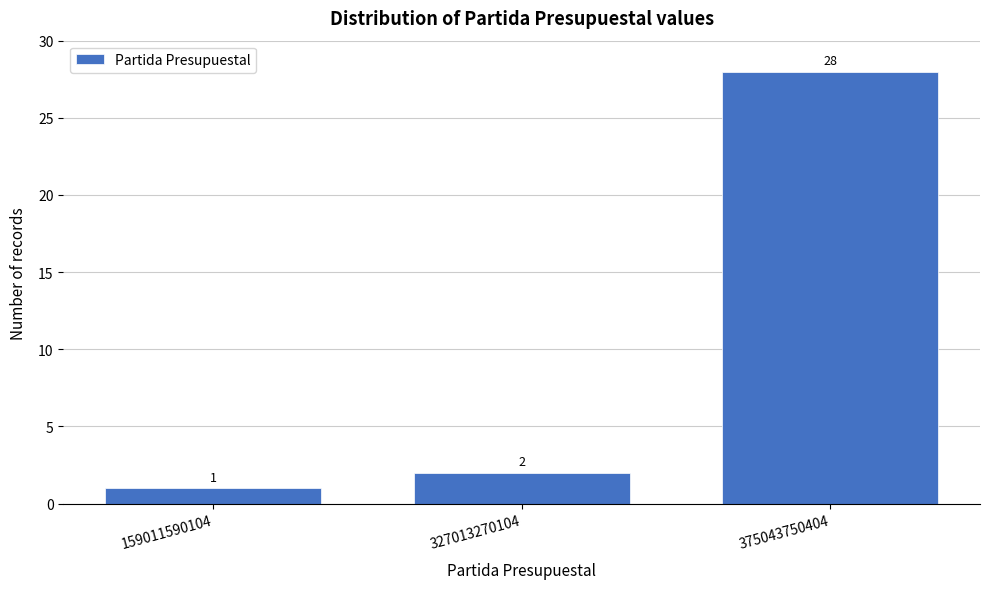

Reading right to left, what are all the values shown in this chart?

28	2	1